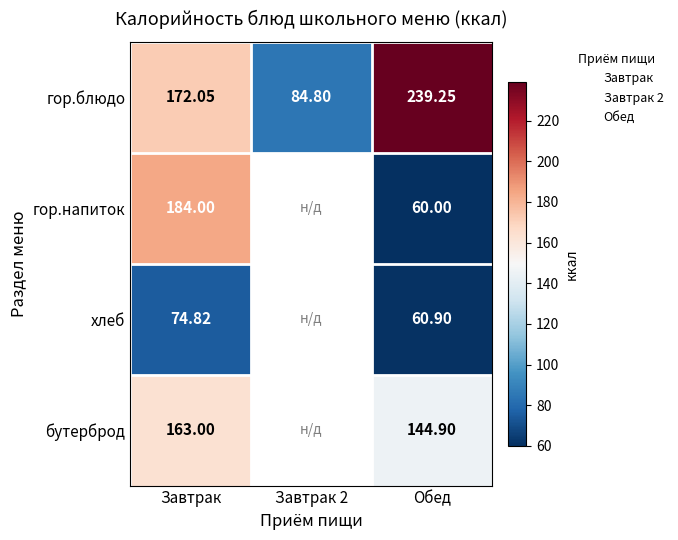

The value of гор.блюдо at Завтрак is 104.1. True or false?

False